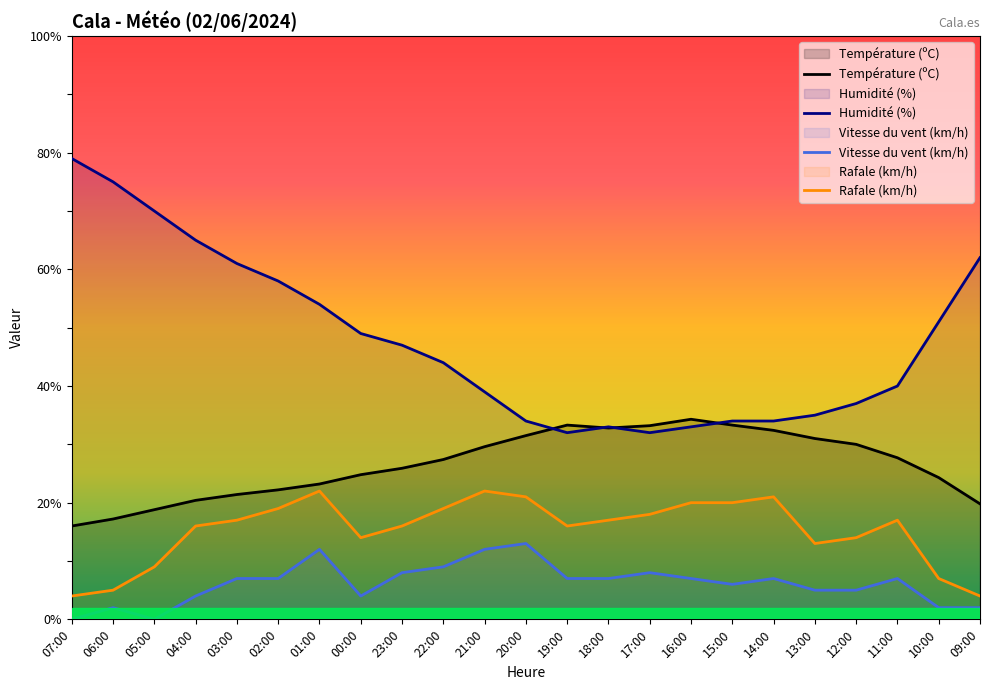

Reading left to right, transcribe all the data shown in this chart.

Température (ºC): 07:00=16.0	06:00=17.2	05:00=18.8	04:00=20.4	03:00=21.4	02:00=22.2	01:00=23.2	00:00=24.8	23:00=25.9	22:00=27.4	21:00=29.6	20:00=31.5	19:00=33.3	18:00=32.8	17:00=33.2	16:00=34.3	15:00=33.3	14:00=32.4	13:00=31.0	12:00=30.0	11:00=27.7	10:00=24.3	09:00=19.8
Humidité (%): 07:00=79.0	06:00=75.0	05:00=70.0	04:00=65.0	03:00=61.0	02:00=58.0	01:00=54.0	00:00=49.0	23:00=47.0	22:00=44.0	21:00=39.0	20:00=34.0	19:00=32.0	18:00=33.0	17:00=32.0	16:00=33.0	15:00=34.0	14:00=34.0	13:00=35.0	12:00=37.0	11:00=40.0	10:00=51.0	09:00=62.0
Vitesse du vent (km/h): 07:00=0.0	06:00=2.0	05:00=0.0	04:00=4.0	03:00=7.0	02:00=7.0	01:00=12.0	00:00=4.0	23:00=8.0	22:00=9.0	21:00=12.0	20:00=13.0	19:00=7.0	18:00=7.0	17:00=8.0	16:00=7.0	15:00=6.0	14:00=7.0	13:00=5.0	12:00=5.0	11:00=7.0	10:00=2.0	09:00=2.0
Rafale (km/h): 07:00=4.0	06:00=5.0	05:00=9.0	04:00=16.0	03:00=17.0	02:00=19.0	01:00=22.0	00:00=14.0	23:00=16.0	22:00=19.0	21:00=22.0	20:00=21.0	19:00=16.0	18:00=17.0	17:00=18.0	16:00=20.0	15:00=20.0	14:00=21.0	13:00=13.0	12:00=14.0	11:00=17.0	10:00=7.0	09:00=4.0